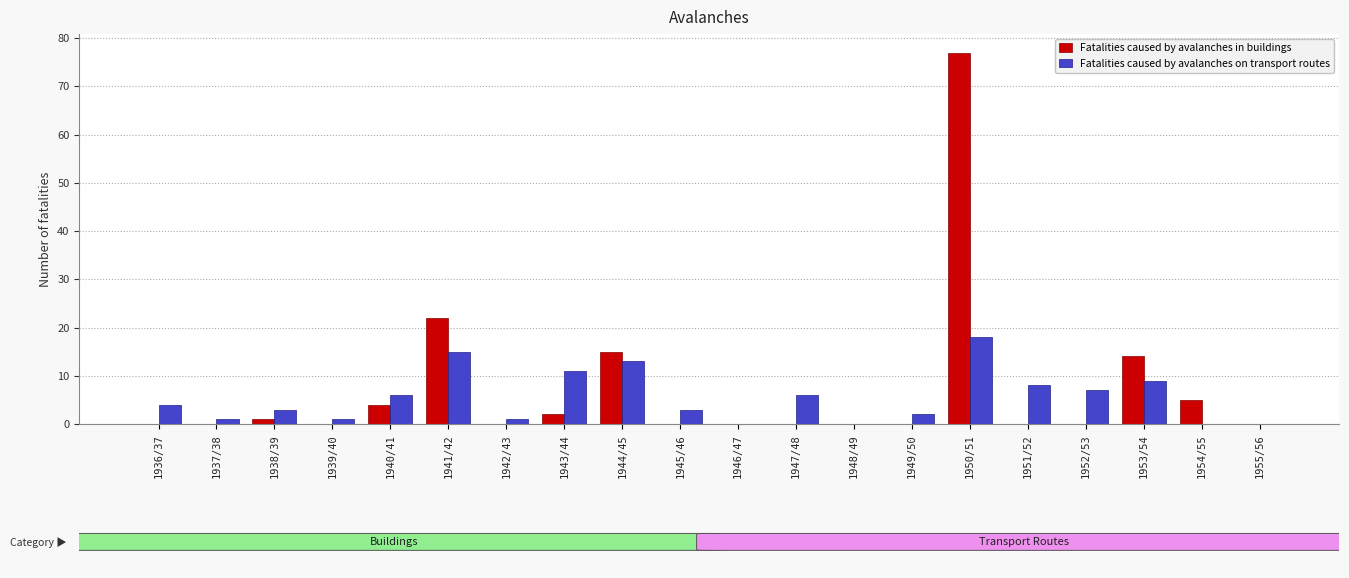

Reading left to right, transcribe all the data shown in this chart.

Fatalities caused by avalanches in buildings: 1936/37=0	1937/38=0	1938/39=1	1939/40=0	1940/41=4	1941/42=22	1942/43=0	1943/44=2	1944/45=15	1945/46=0	1946/47=0	1947/48=0	1948/49=0	1949/50=0	1950/51=77	1951/52=0	1952/53=0	1953/54=14	1954/55=5	1955/56=0
Fatalities caused by avalanches on transport routes: 1936/37=4	1937/38=1	1938/39=3	1939/40=1	1940/41=6	1941/42=15	1942/43=1	1943/44=11	1944/45=13	1945/46=3	1946/47=0	1947/48=6	1948/49=0	1949/50=2	1950/51=18	1951/52=8	1952/53=7	1953/54=9	1954/55=0	1955/56=0